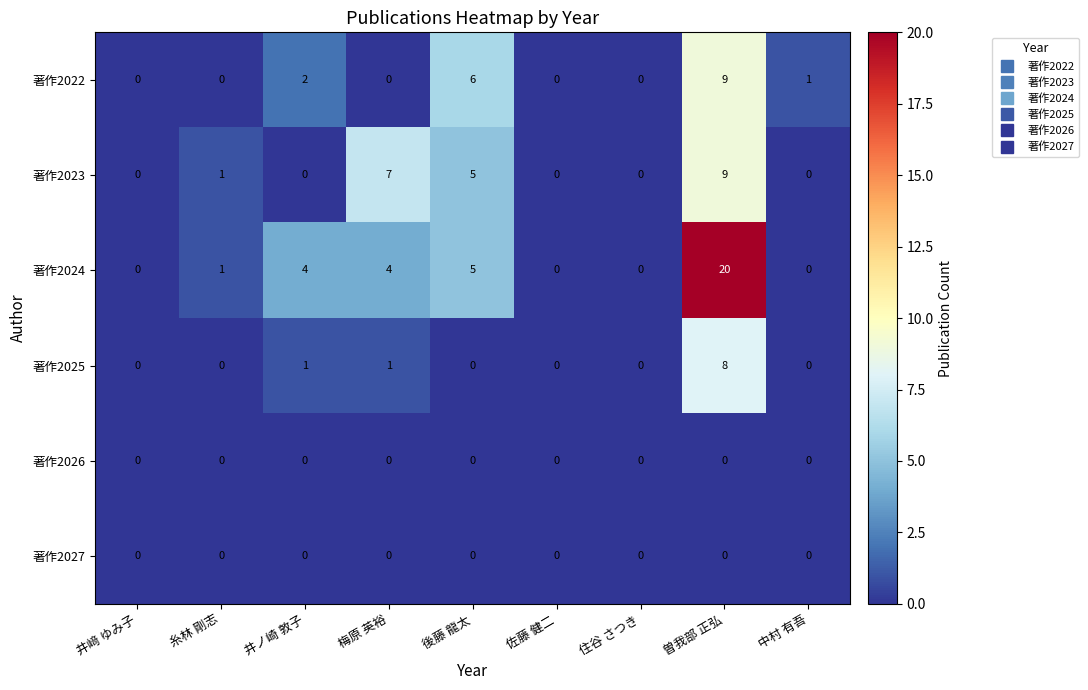

At which category is the sum across all series the highest?

曽我部 正弘